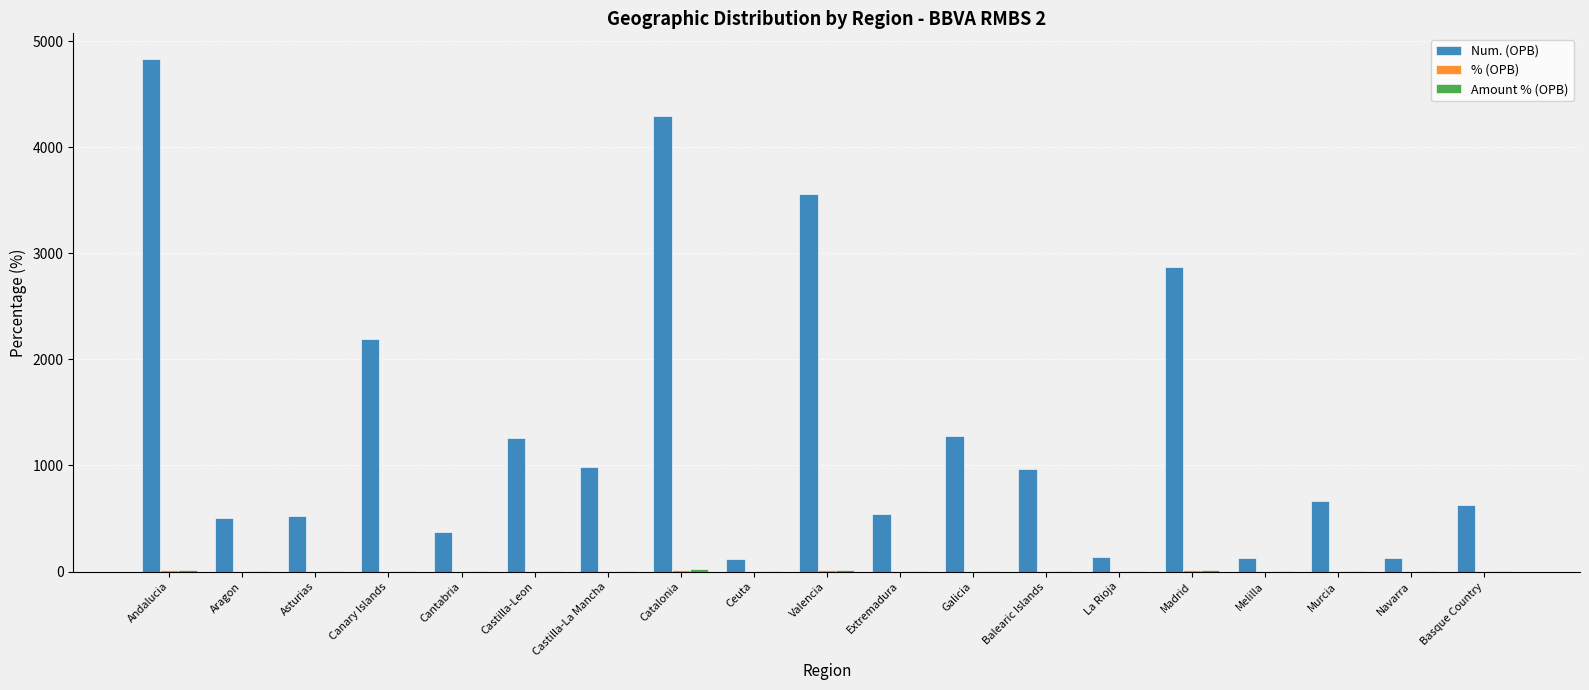

At which label does Num. (OPB) reach its peak?

Andalucia